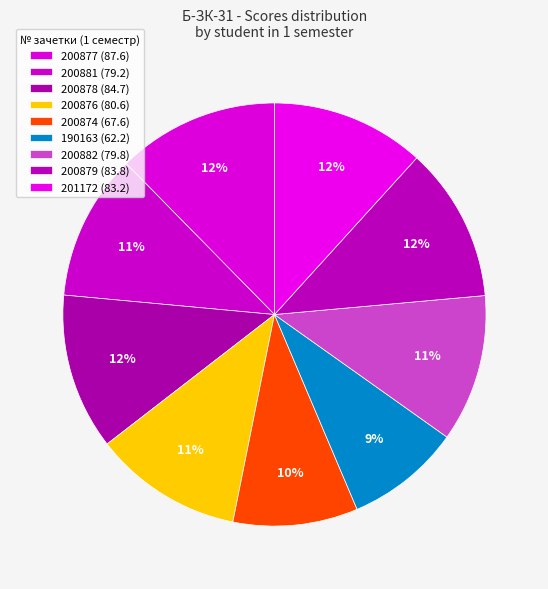

How many segments does this pie chart have?

9